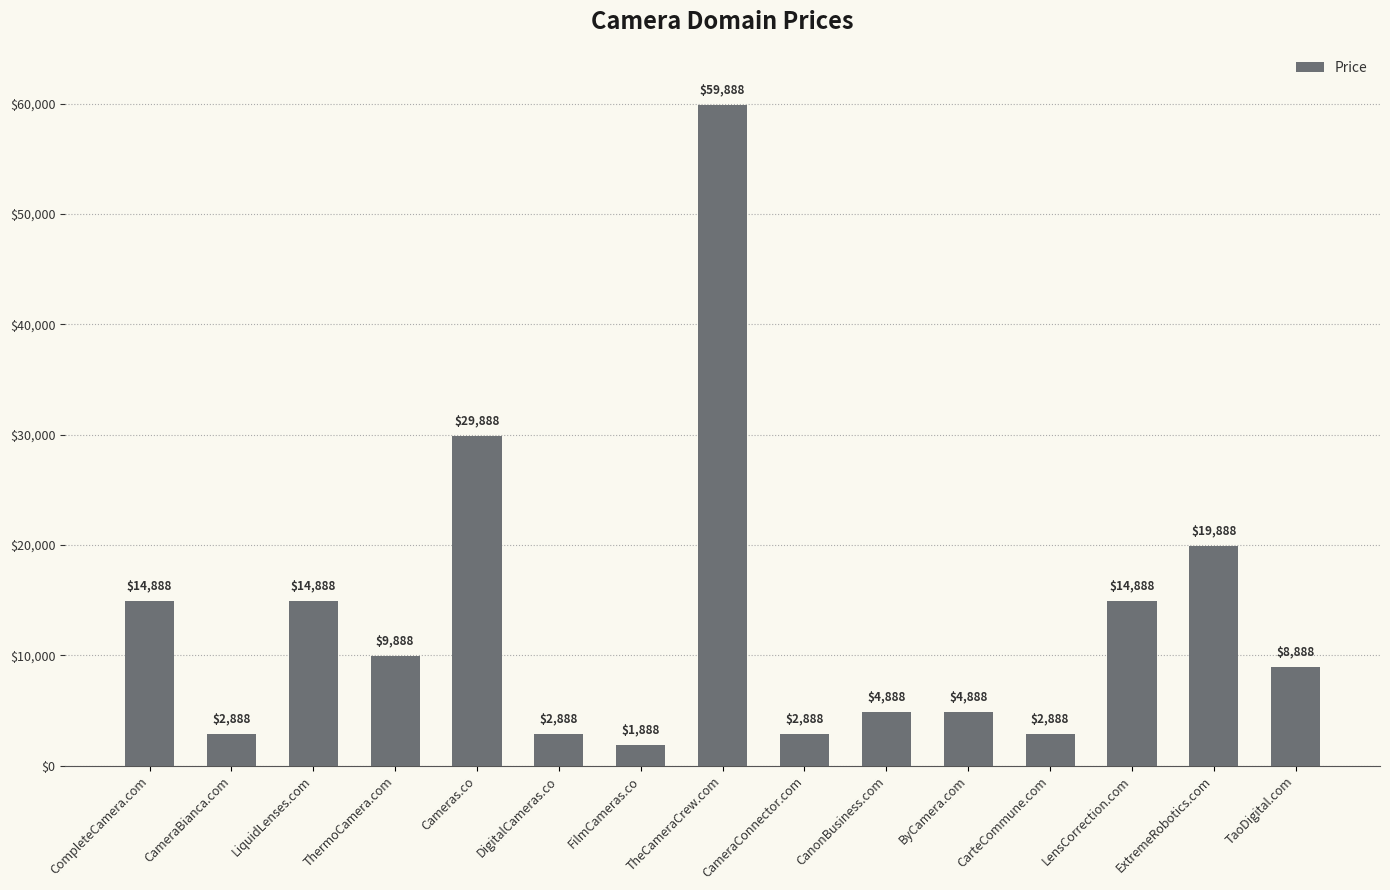

Between ExtremeRobotics.com and TaoDigital.com, which is larger?

ExtremeRobotics.com